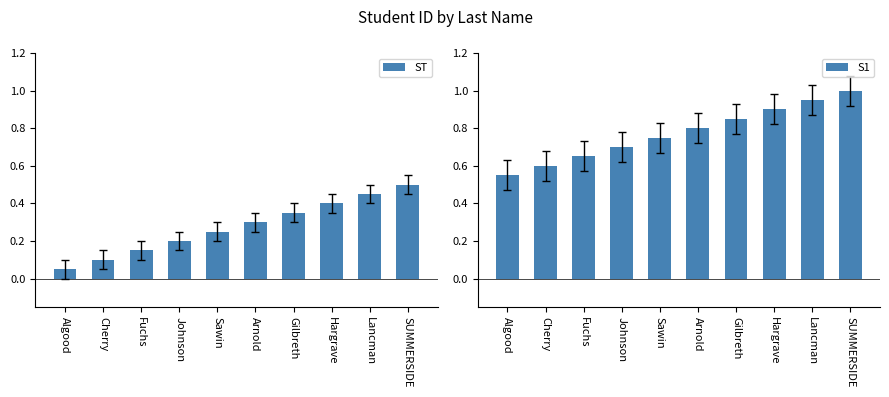

Reading left to right, list all the values displayed in this chart.

ST: Algood=0.1	Cherry=0.1	Fuchs=0.1	Johnson=0.2	Sawin=0.2	Arnold=0.3	Gilbreth=0.3	Hargrave=0.4	Lancman=0.5	SUMMERSIDE=0.5
S1: Algood=0.6	Cherry=0.6	Fuchs=0.7	Johnson=0.7	Sawin=0.8	Arnold=0.8	Gilbreth=0.8	Hargrave=0.9	Lancman=0.9	SUMMERSIDE=1.0